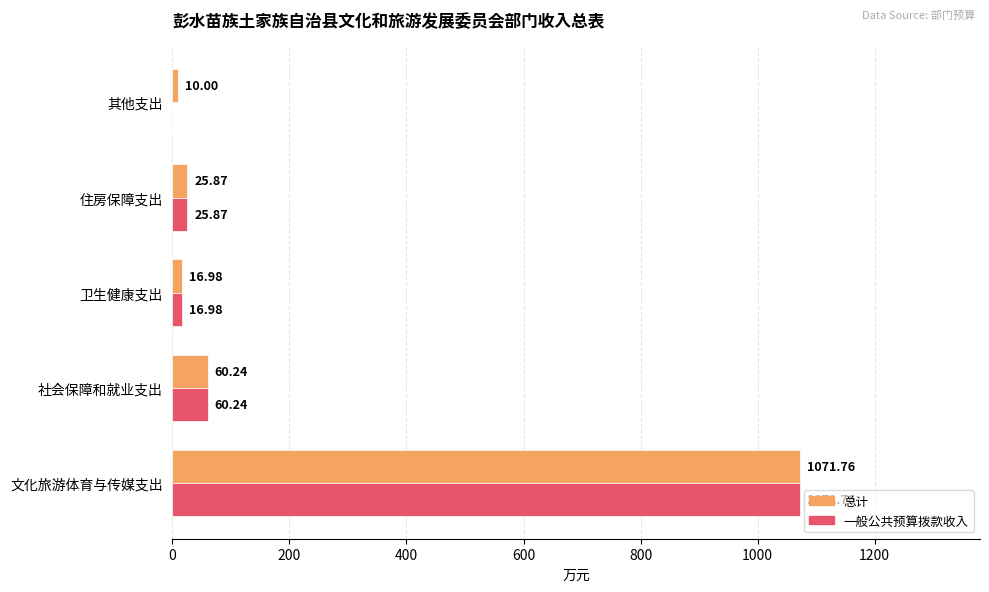

What is the sum of the 一般公共预算拨款收入 values at 住房保障支出 and 卫生健康支出?

42.9